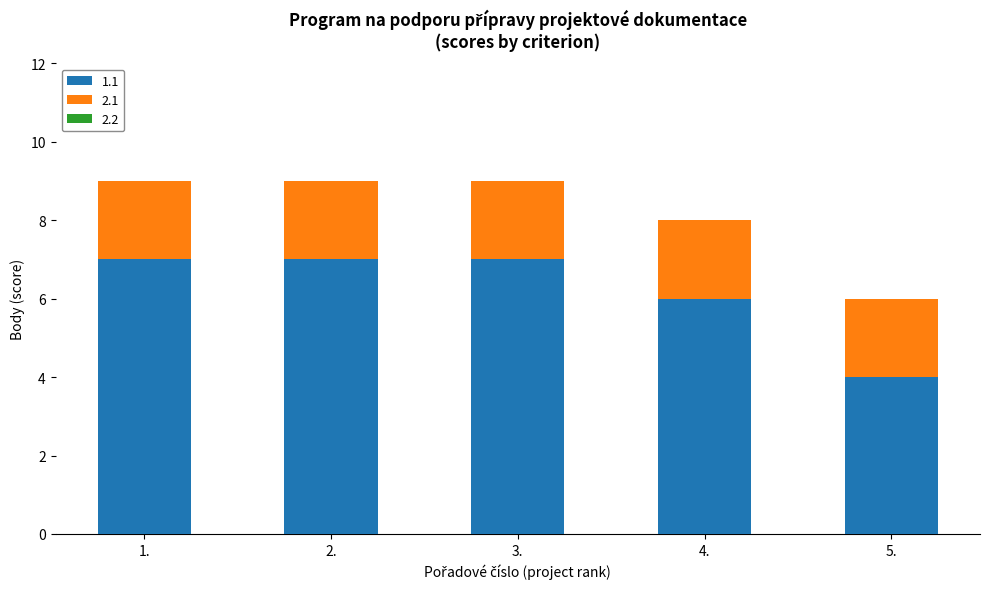

What is the total value across all series at 5.?

6